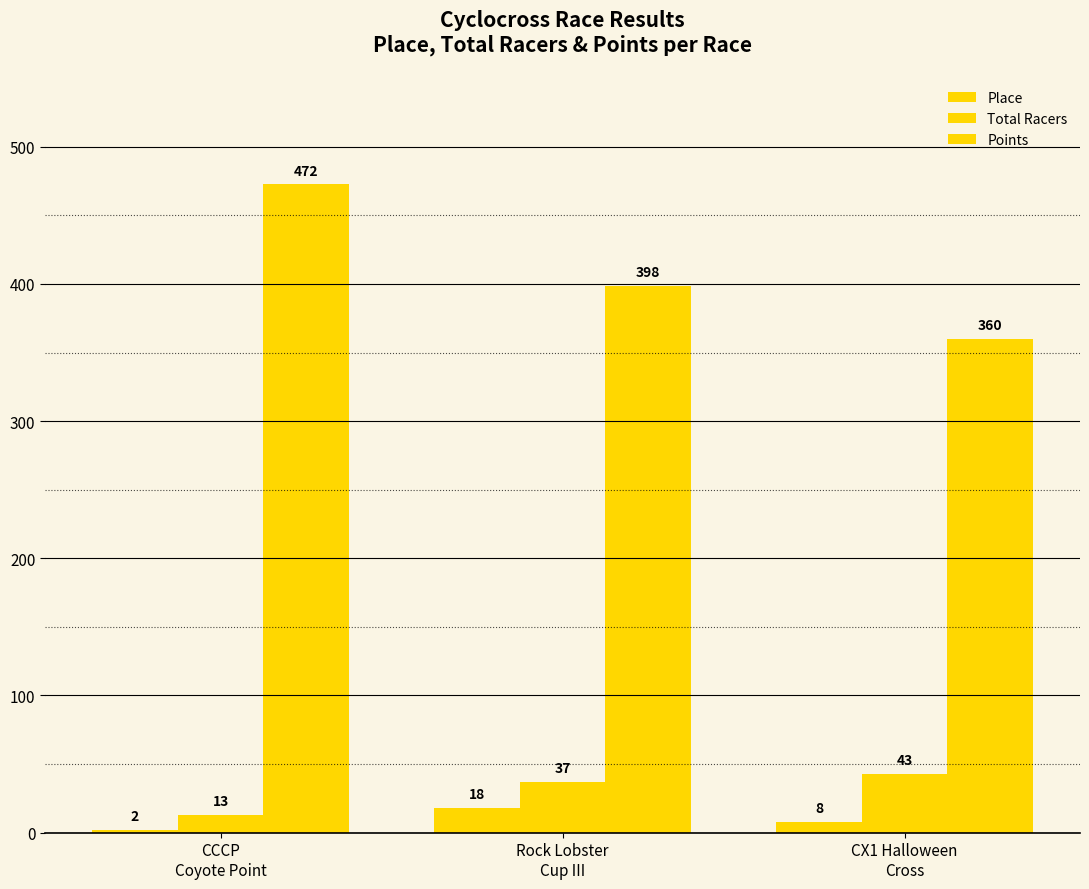

Which category has the highest value in the Place series?

Rock Lobster
Cup III